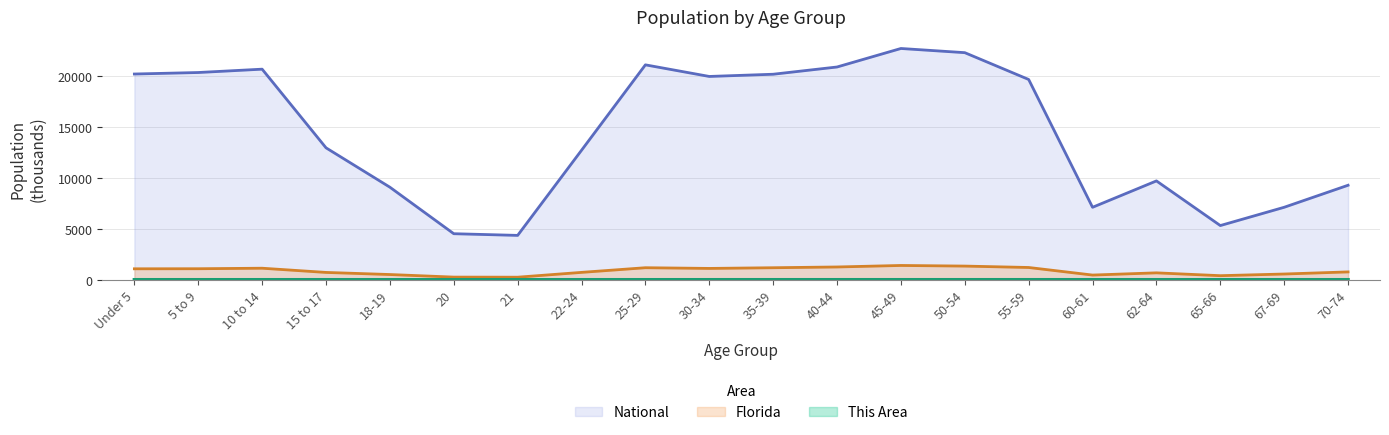

What is the sum of all Florida values?

17269.6